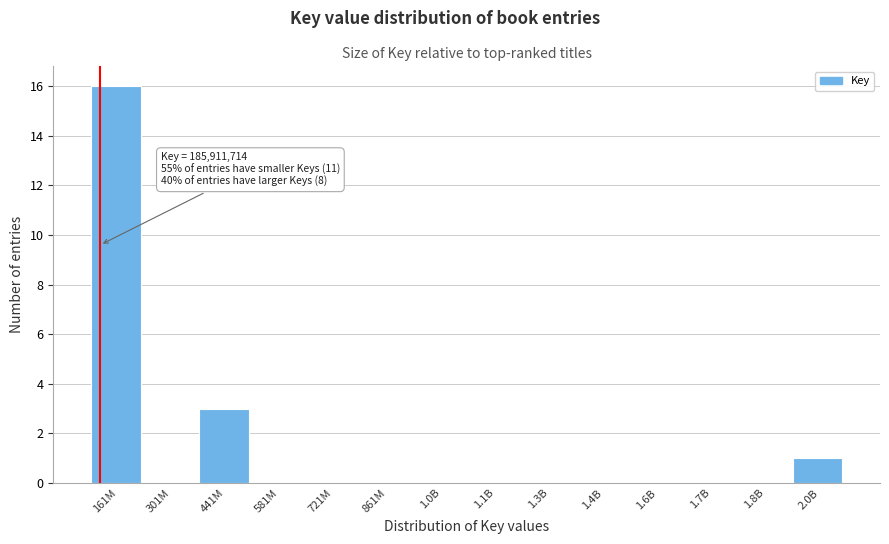

Reading left to right, what are all the values shown in this chart?

161M=16	301M=0	441M=3	581M=0	721M=0	861M=0	1.0B=0	1.1B=0	1.3B=0	1.4B=0	1.6B=0	1.7B=0	1.8B=0	2.0B=1